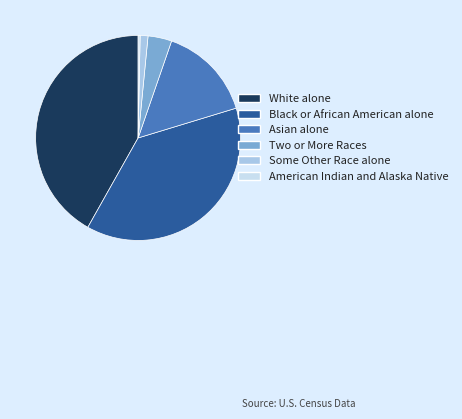

Which slice is the smallest?

American Indian and Alaska Native